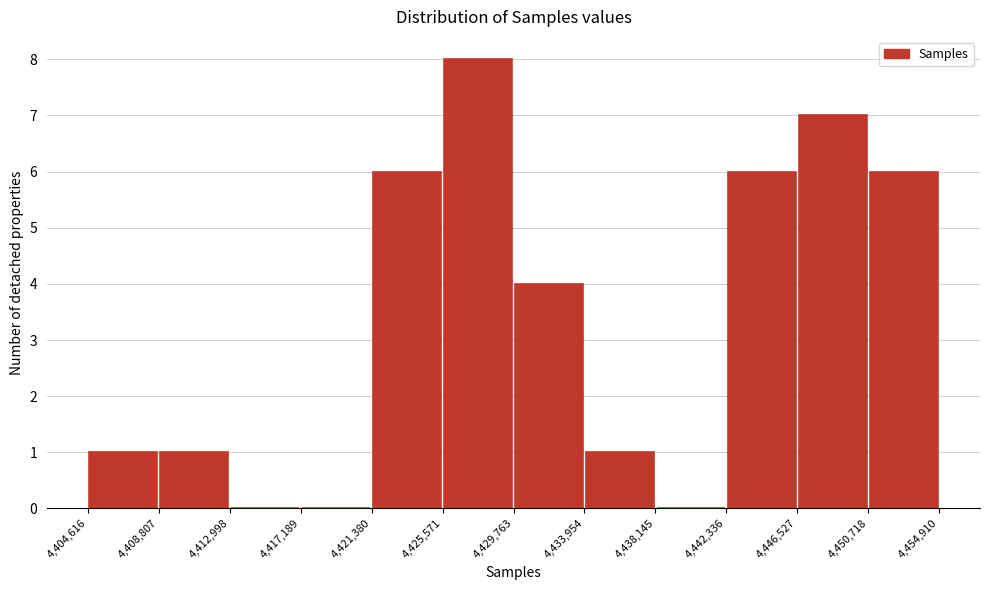

Over which range of the x-axis is the bar tallest?

4,425,571 to 4,429,763